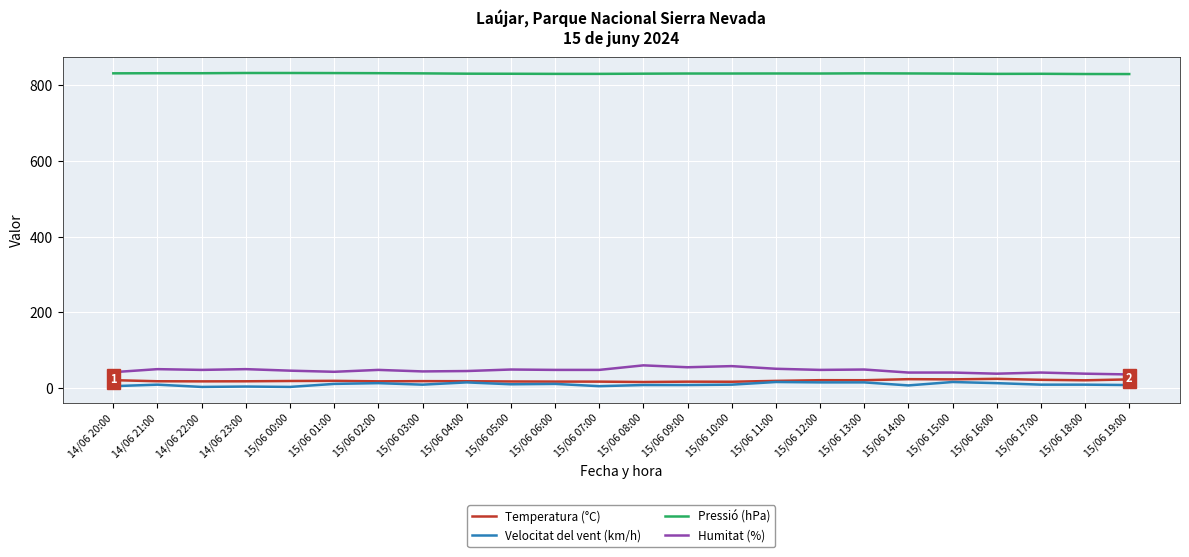

The Humitat (%) series shows 49.0 at 15/06 05:00. True or false?

True